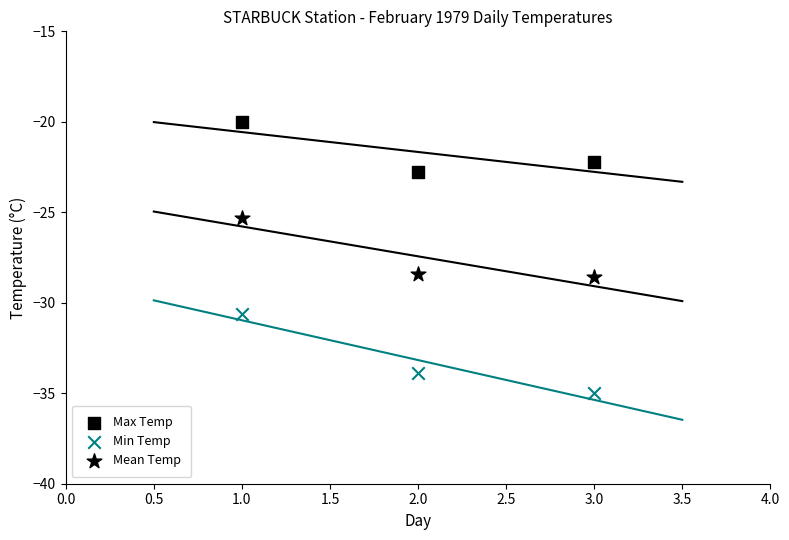

How many points are shown in the scatter plot?

9